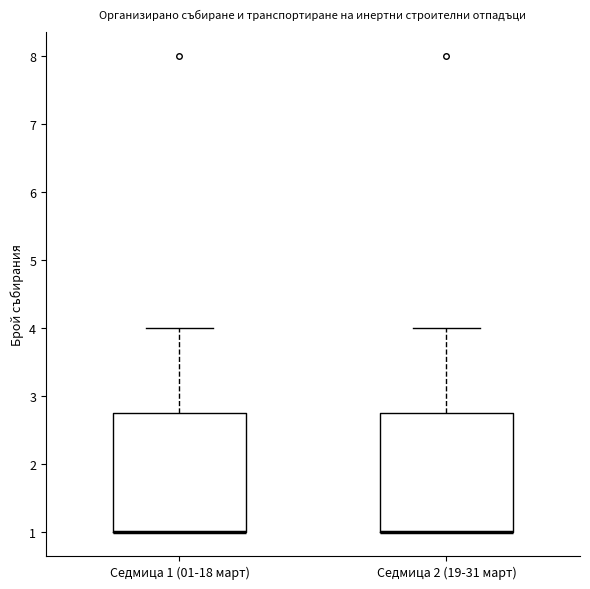

Where is the lower edge of the box for Седмица 2 (19-31 март) on the y-axis? The values are not printed on the chart, so give them approximately, as read against the axis.

1.0